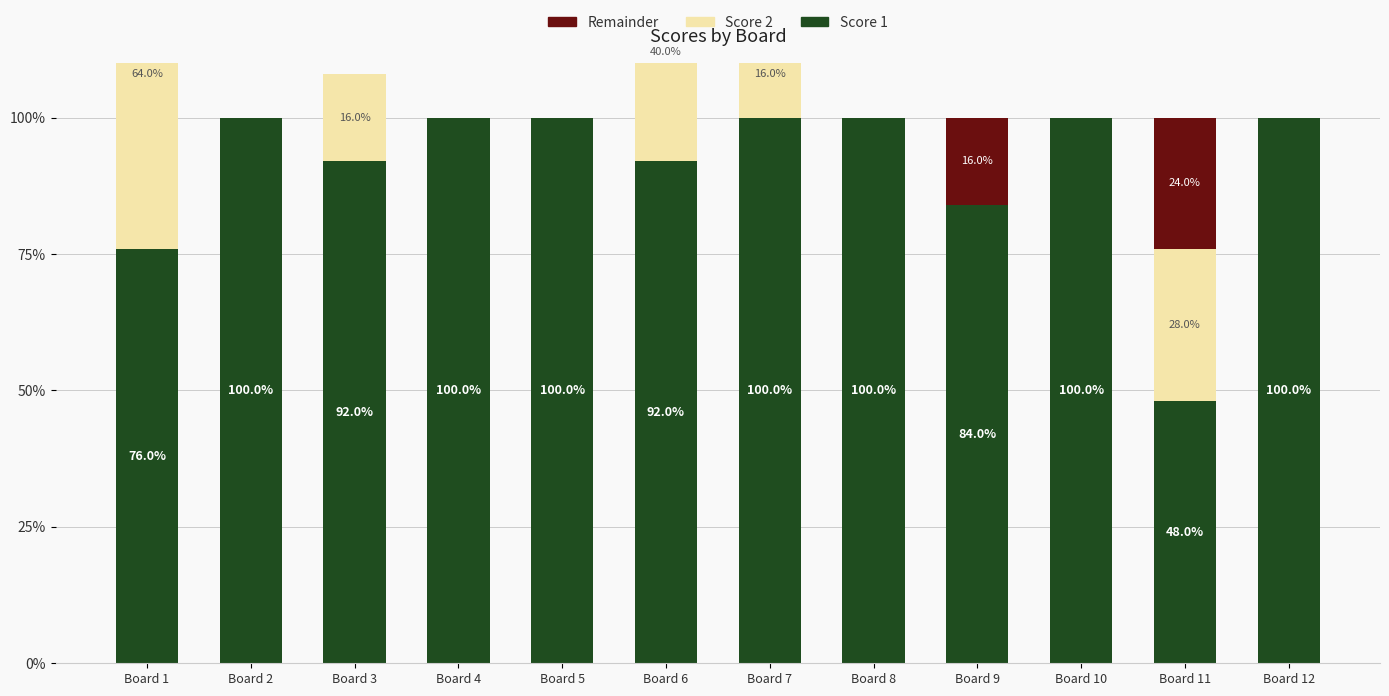

How many values in the Remainder series exceed 0?

2